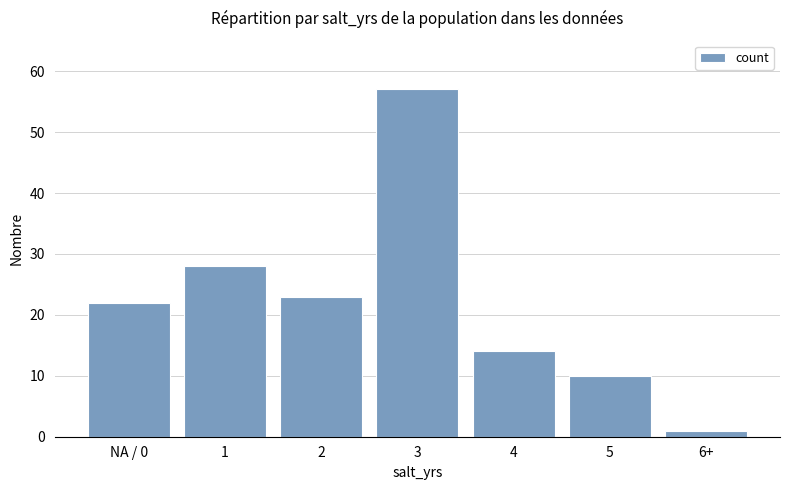

What is the value of the 2nd bar from the left?

28